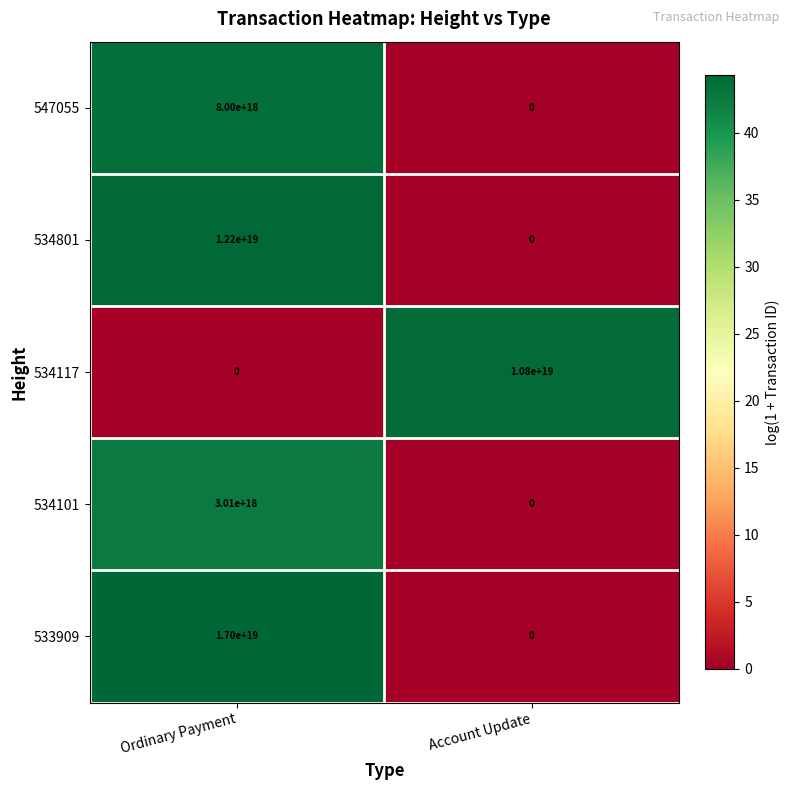

At which category is the sum across all series the highest?

Ordinary Payment